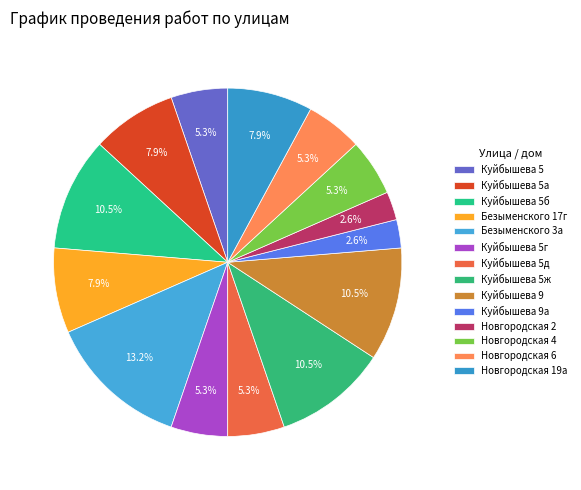

True or false: Безыменского 17г accounts for 8% of the total.

True